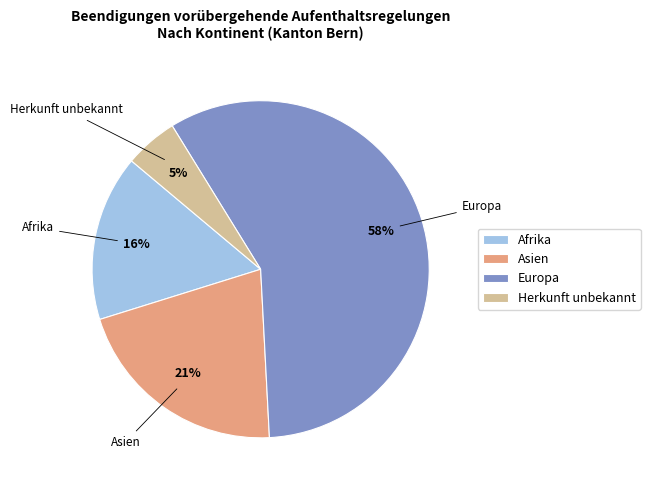

Combined, do Europa and Asien account for over 50%?

Yes